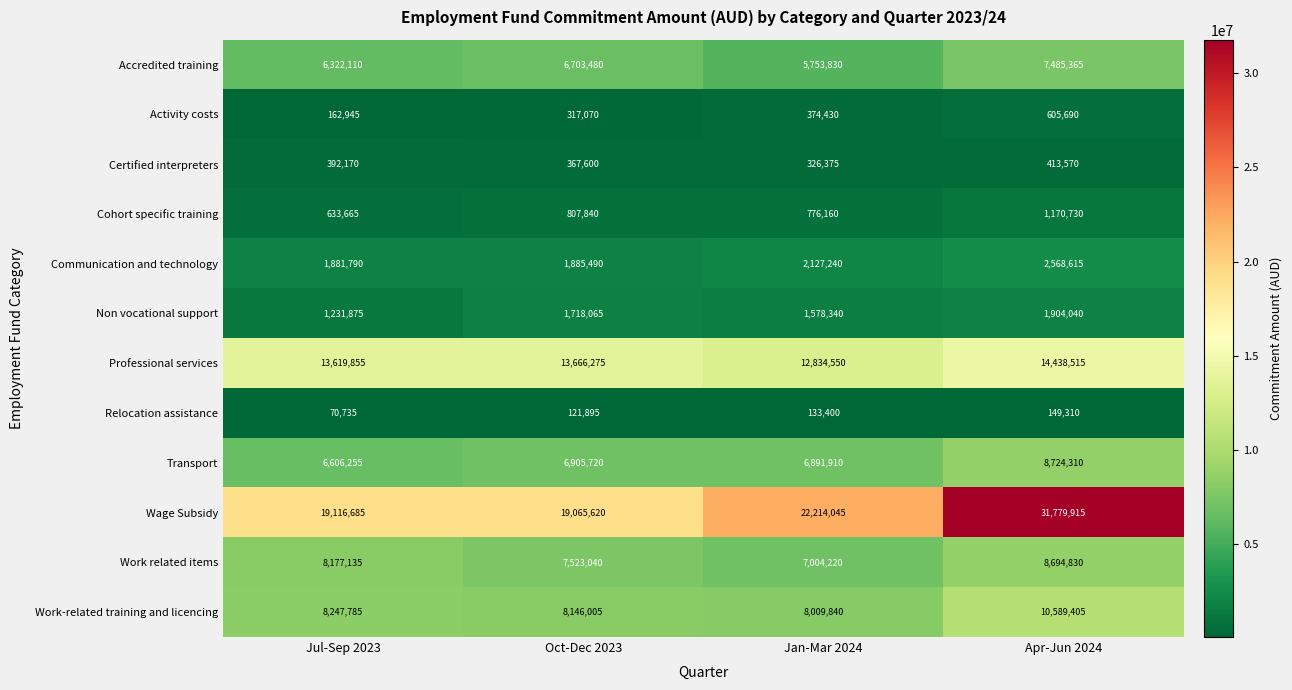

At which category is the sum across all series the highest?

Apr-Jun 2024